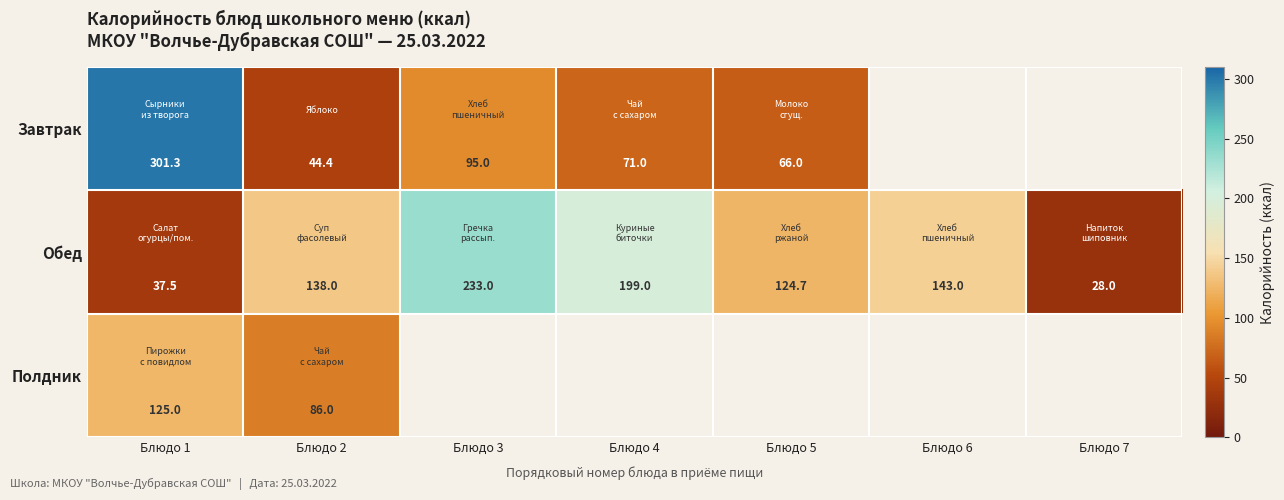

Where is Обед nearest to the value 130?

Блюдо 5